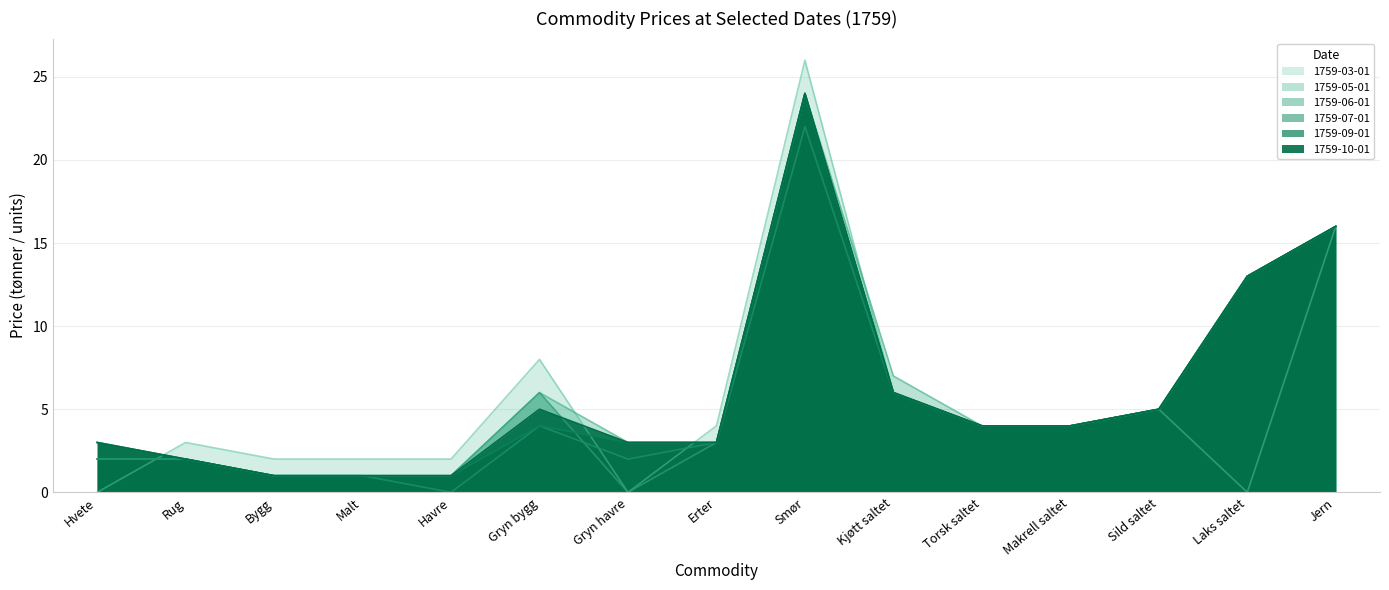

Which series has the largest total across all categories?

1759-05-01